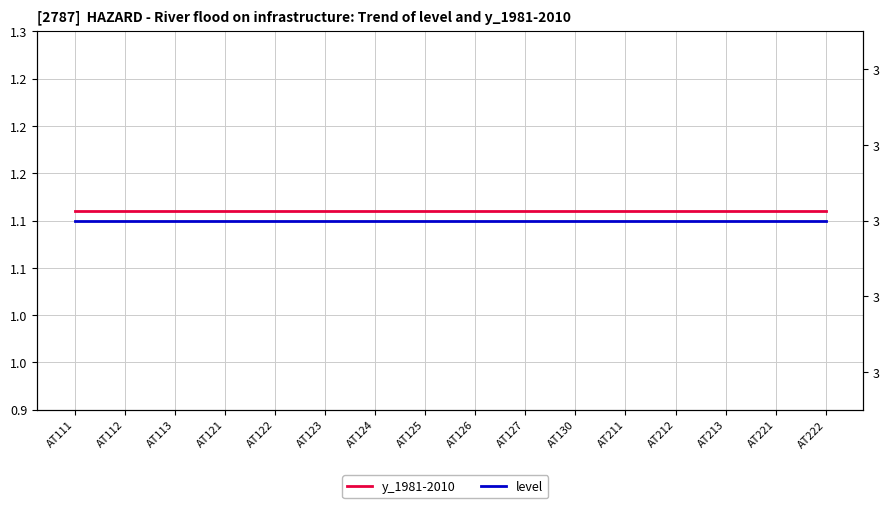

Rank the series by their maximum value, from lowest to highest.

y_1981-2010, level